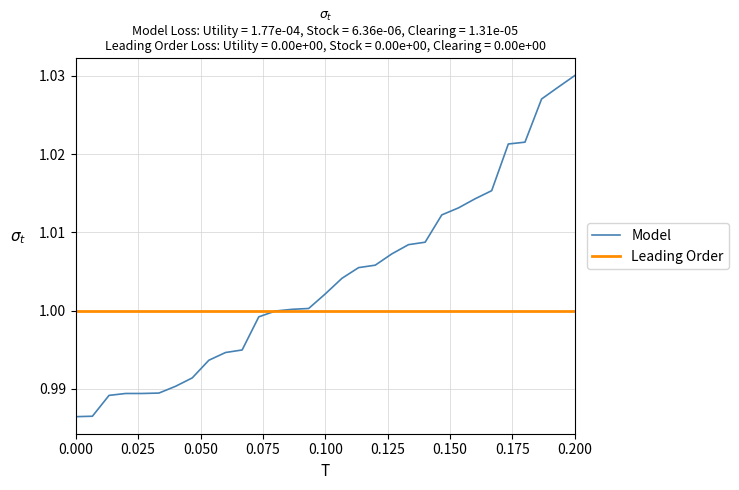

Rank the series by their average value, from highest to lowest.

Model, Leading Order